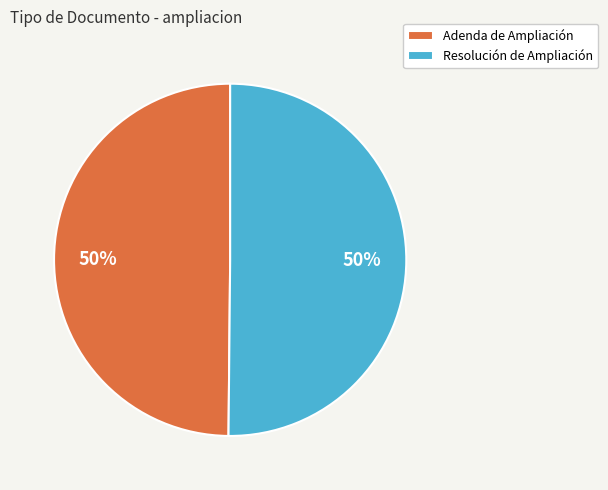

Is it true that Adenda de Ampliación is 42% of the pie?

False